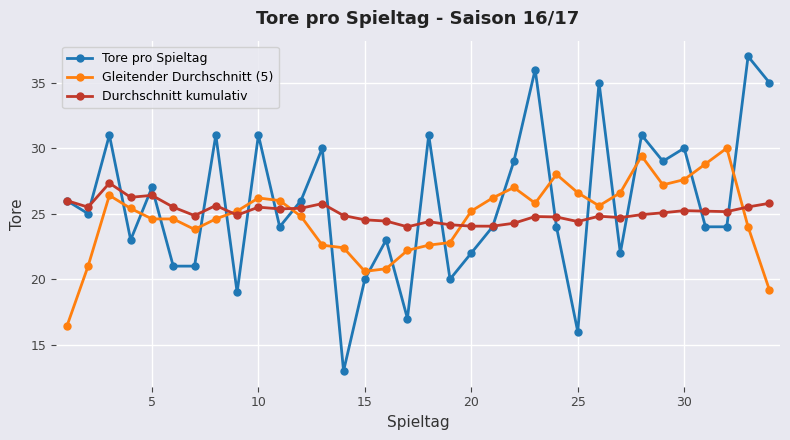

What is the difference between the maximum and minimum values in the Gleitender Durchschnitt (5) series?

13.6